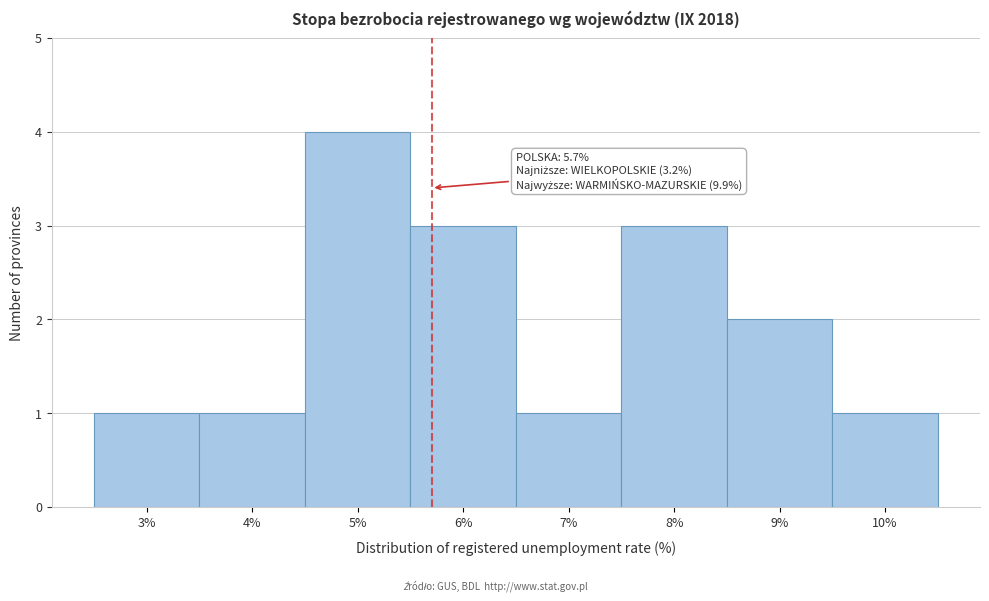

Over which range of the x-axis is the bar tallest?

4.5 to 5.5